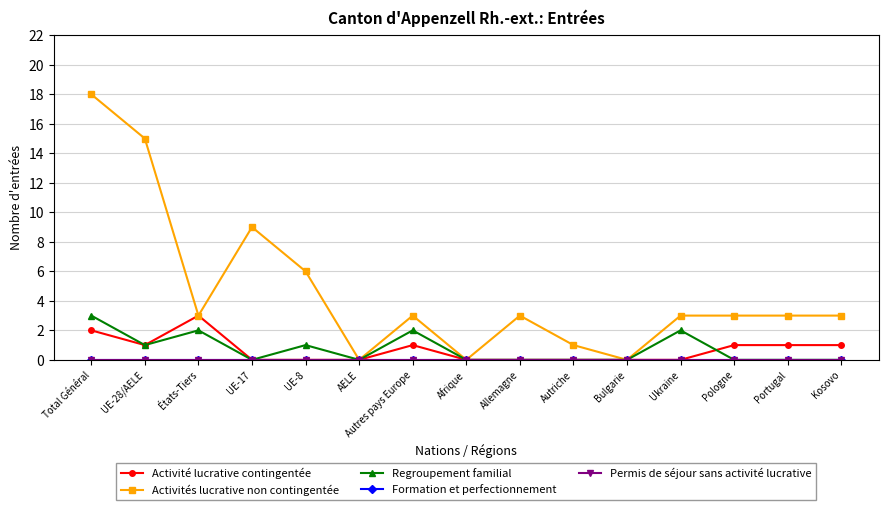

Reading left to right, extract all data points from this chart.

Activité lucrative contingentée: Total Général=2	UE-28/AELE=1	États-Tiers=3	UE-17=0	UE-8=0	AELE=0	Autres pays Europe=1	Afrique=0	Allemagne=0	Autriche=0	Bulgarie=0	Ukraine=0	Pologne=1	Portugal=1	Kosovo=1
Activités lucrative non contingentée: Total Général=18	UE-28/AELE=15	États-Tiers=3	UE-17=9	UE-8=6	AELE=0	Autres pays Europe=3	Afrique=0	Allemagne=3	Autriche=1	Bulgarie=0	Ukraine=3	Pologne=3	Portugal=3	Kosovo=3
Regroupement familial: Total Général=3	UE-28/AELE=1	États-Tiers=2	UE-17=0	UE-8=1	AELE=0	Autres pays Europe=2	Afrique=0	Allemagne=0	Autriche=0	Bulgarie=0	Ukraine=2	Pologne=0	Portugal=0	Kosovo=0
Formation et perfectionnement: Total Général=0	UE-28/AELE=0	États-Tiers=0	UE-17=0	UE-8=0	AELE=0	Autres pays Europe=0	Afrique=0	Allemagne=0	Autriche=0	Bulgarie=0	Ukraine=0	Pologne=0	Portugal=0	Kosovo=0
Permis de séjour sans activité lucrative: Total Général=0	UE-28/AELE=0	États-Tiers=0	UE-17=0	UE-8=0	AELE=0	Autres pays Europe=0	Afrique=0	Allemagne=0	Autriche=0	Bulgarie=0	Ukraine=0	Pologne=0	Portugal=0	Kosovo=0